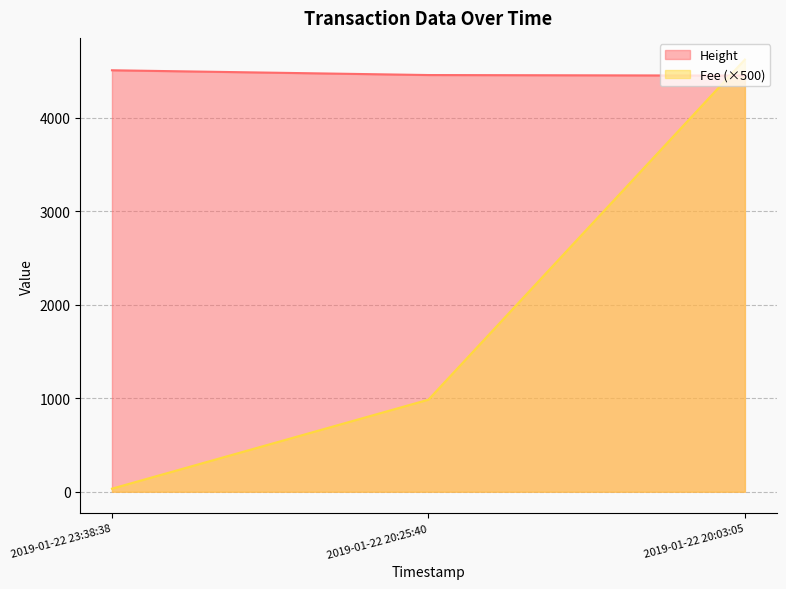

What position from the right is 2019-01-22 20:25:40?

2